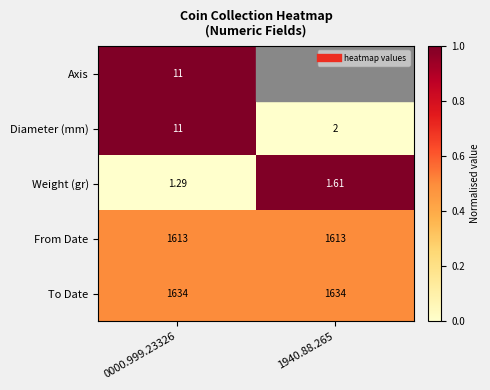

Which category has the lowest value in the Diameter (mm) series?

1940.88.265